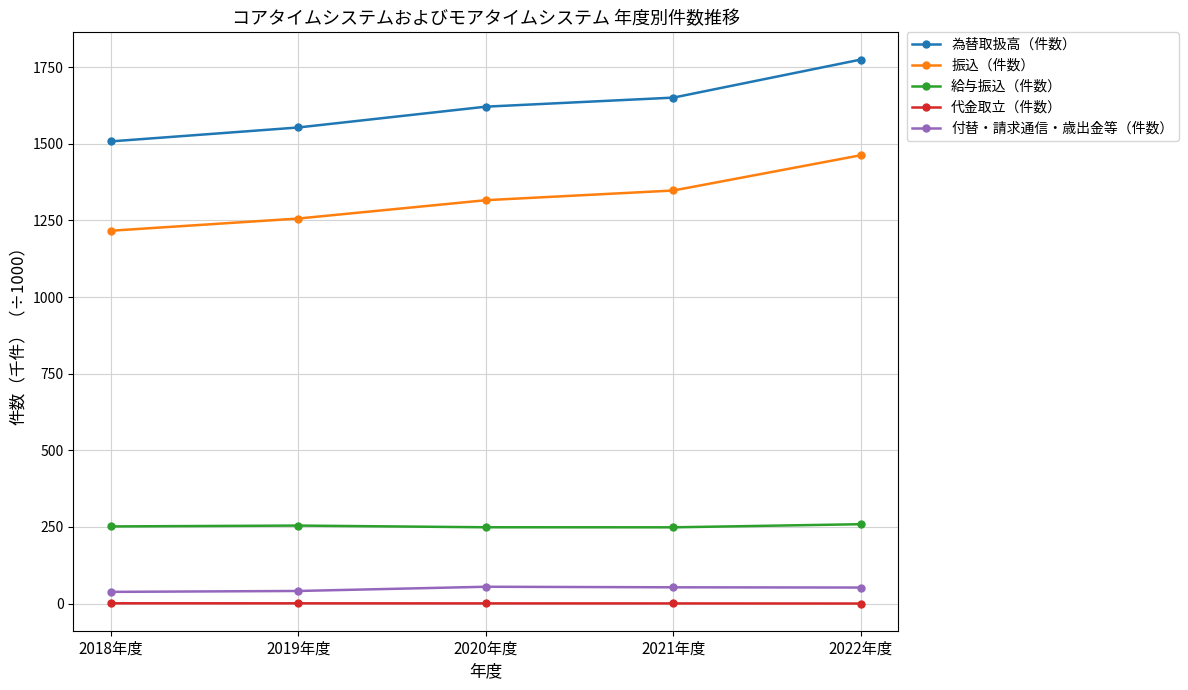

True or false: 給与振込（件数） has a value of 254.6 at 2019年度.

True